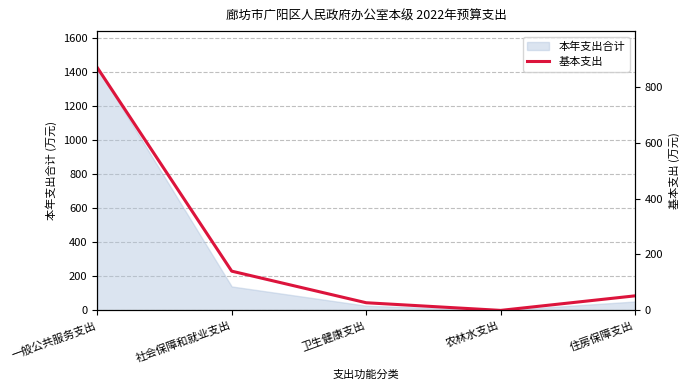

What is the difference between the second highest and minimum values?

140.4